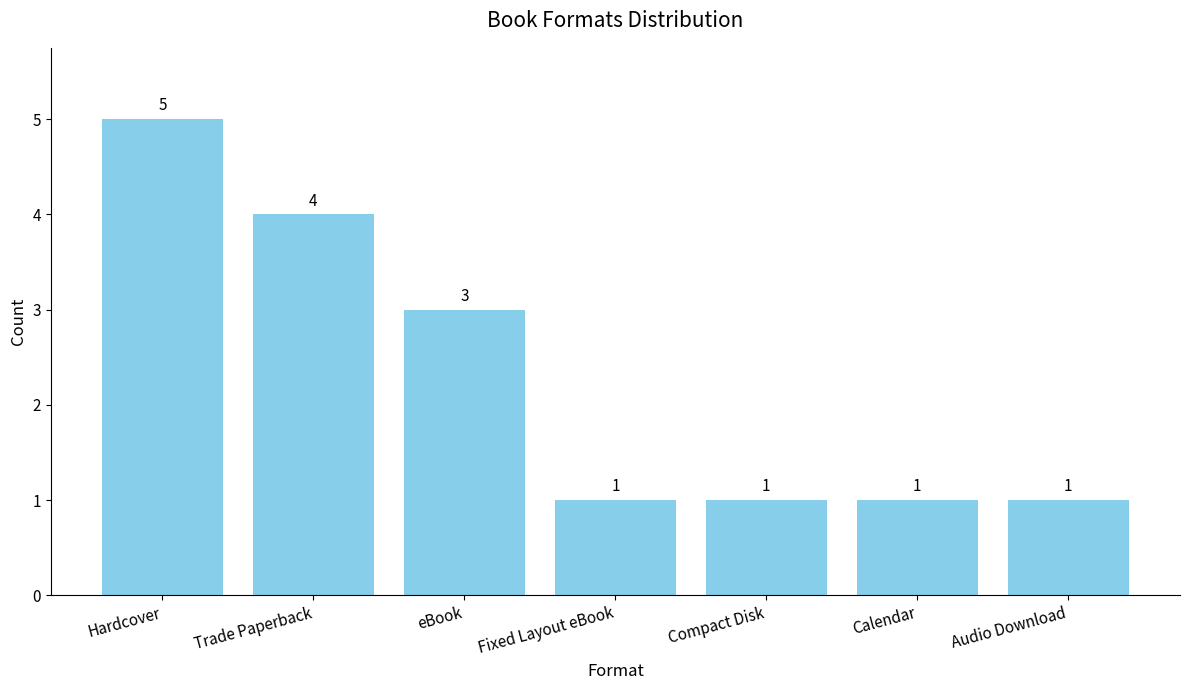

What is the greatest value displayed?

5